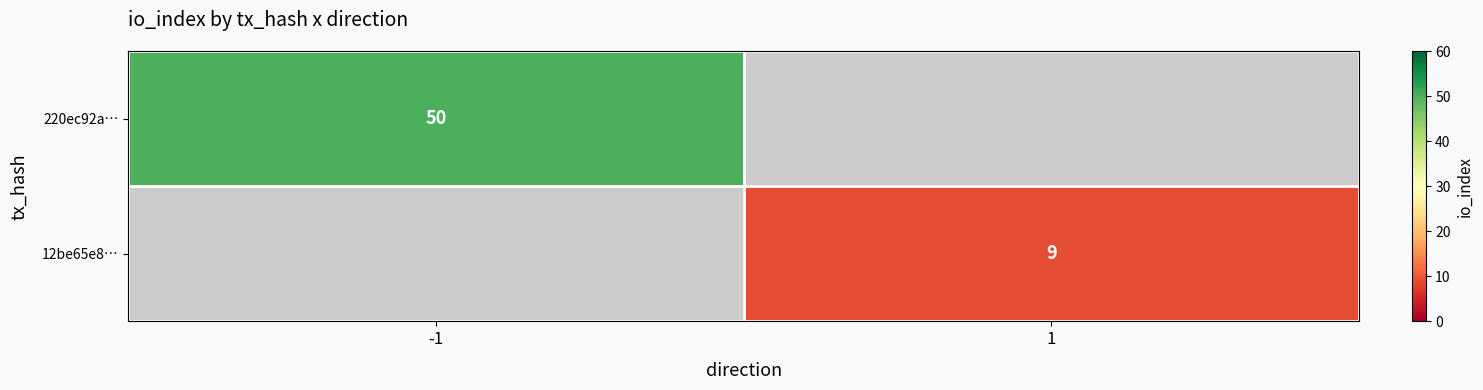

What is the smallest value displayed?

9.0